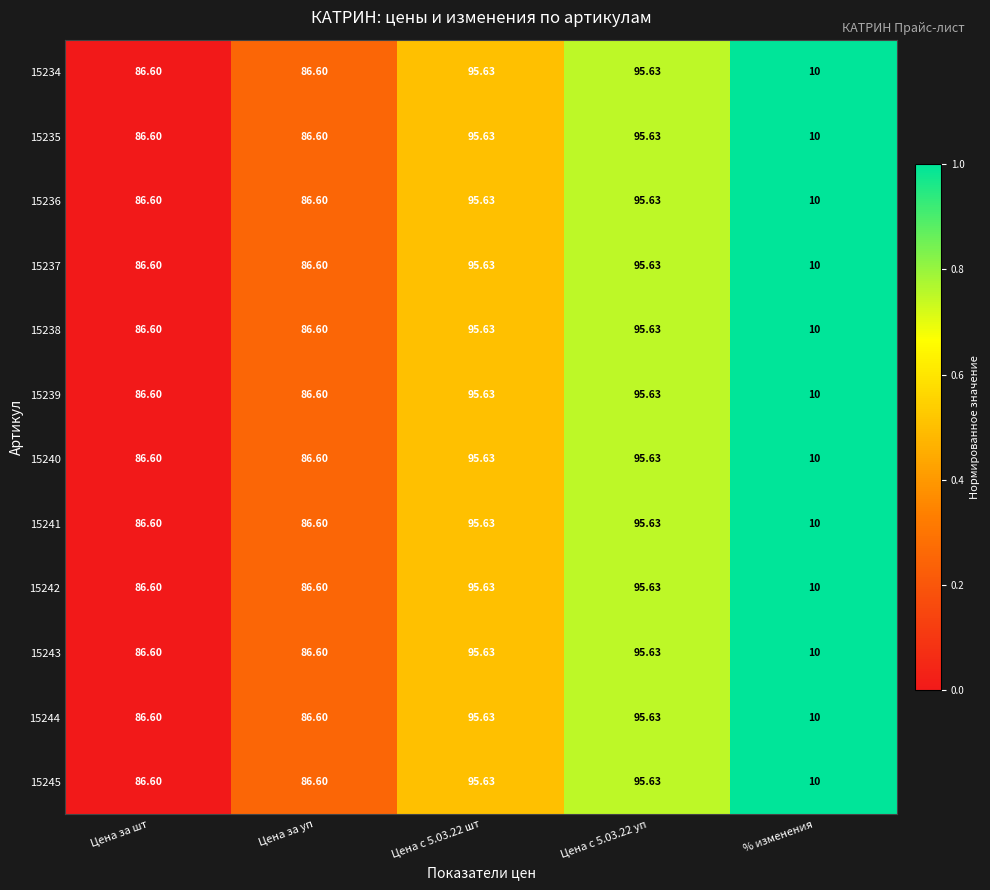

Which label corresponds to the smallest value in the chart?

% изменения